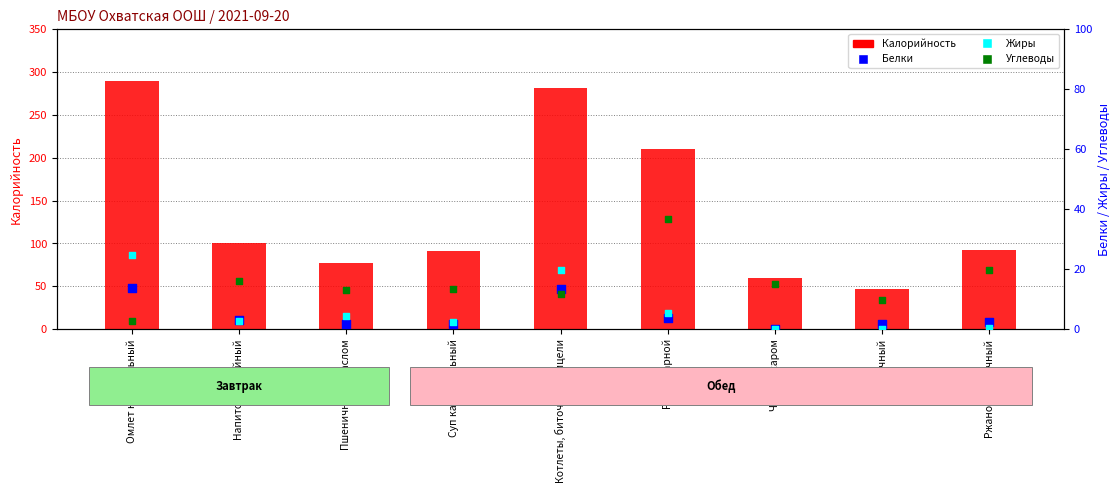

What are all the series names shown in the legend?

Калорийность, Белки, Жиры, Углеводы